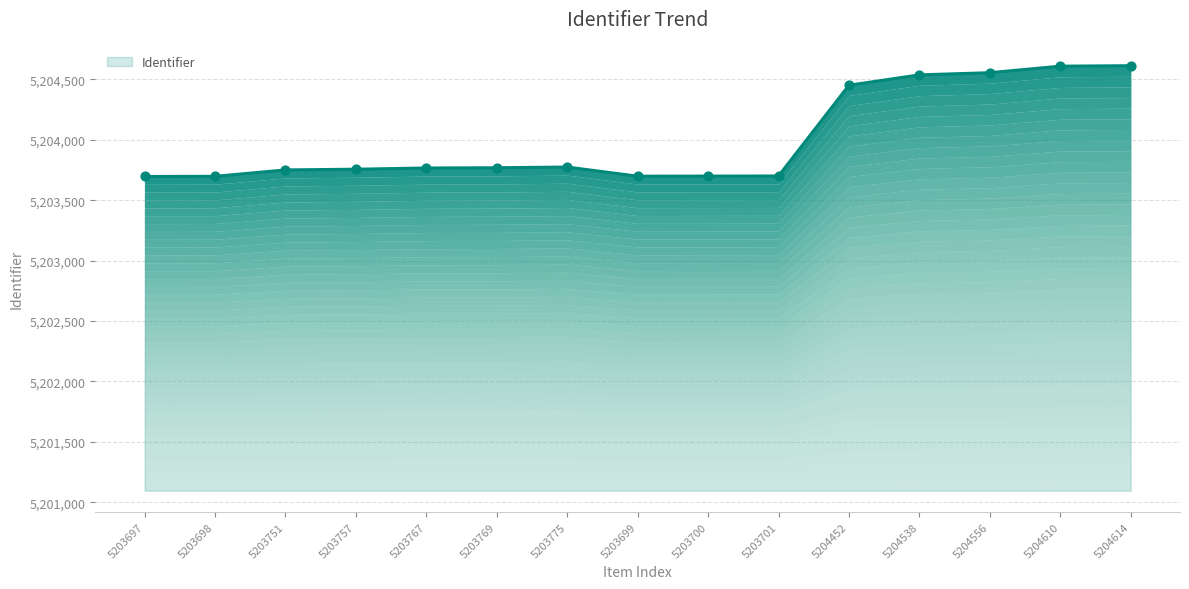

What is the change in value from 5203699 to 5204610?

+911